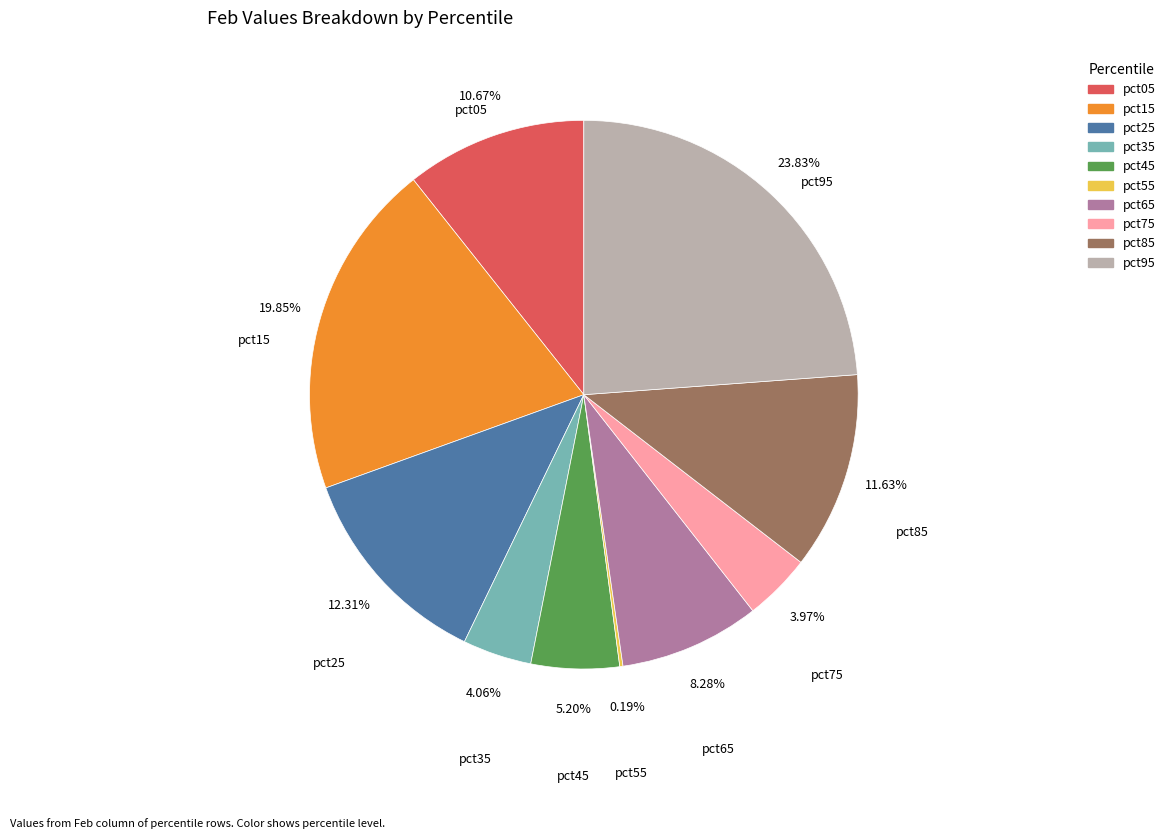

Is there any slice that represents more than half of the pie?

No